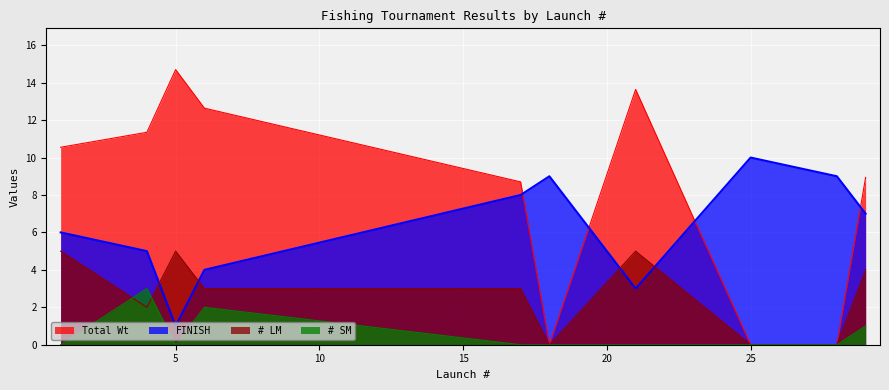

Between 18 and 28, which series saw the biggest shift?

Total Wt